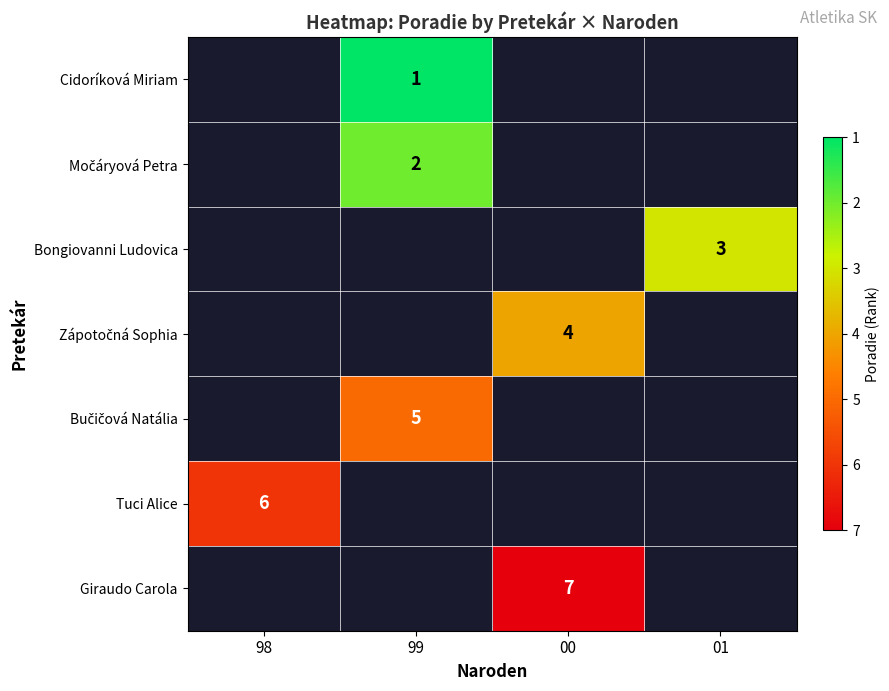

Which series has the largest range (max minus min)?

Tuci Alice